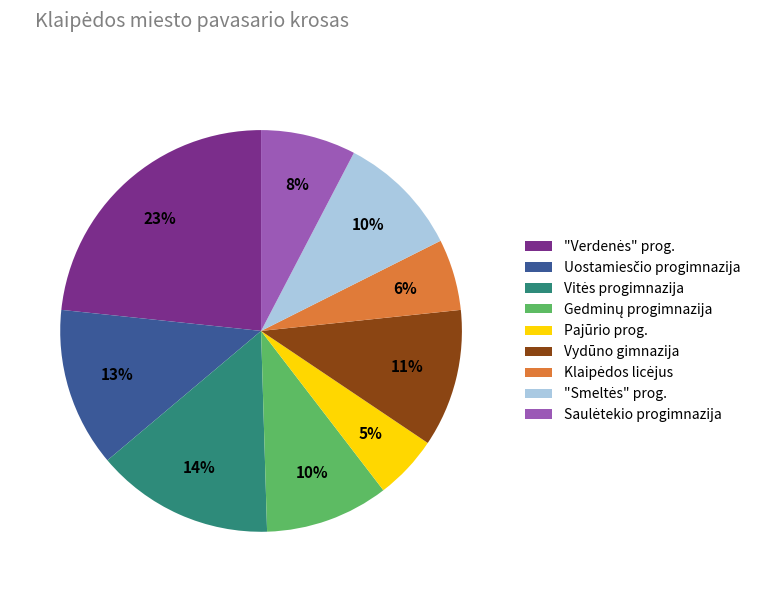

Does any single category account for the majority?

No